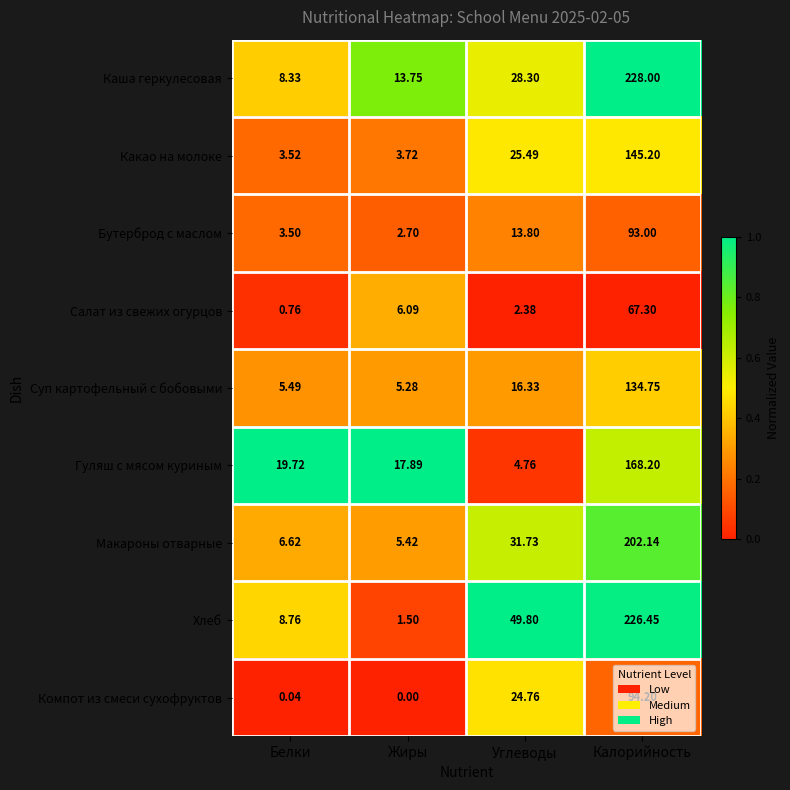

At which label does Каша геркулесовая reach its minimum?

Белки